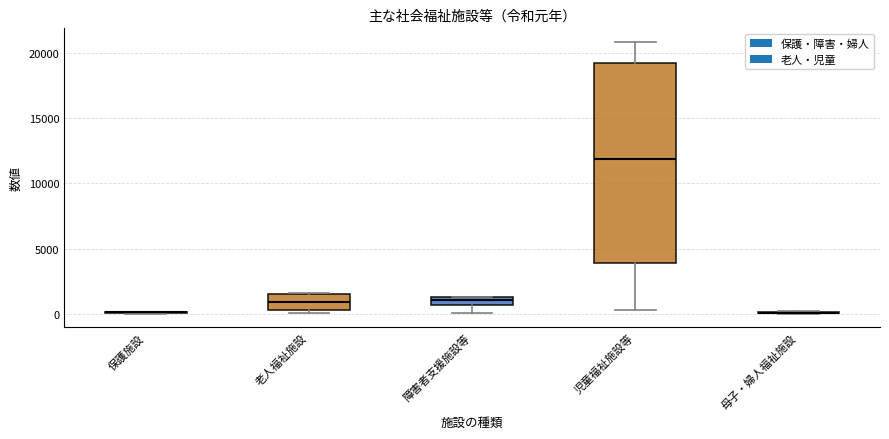

Comparing the boxes themselves (not the whiskers), which one is the tallest?

児童福祉施設等